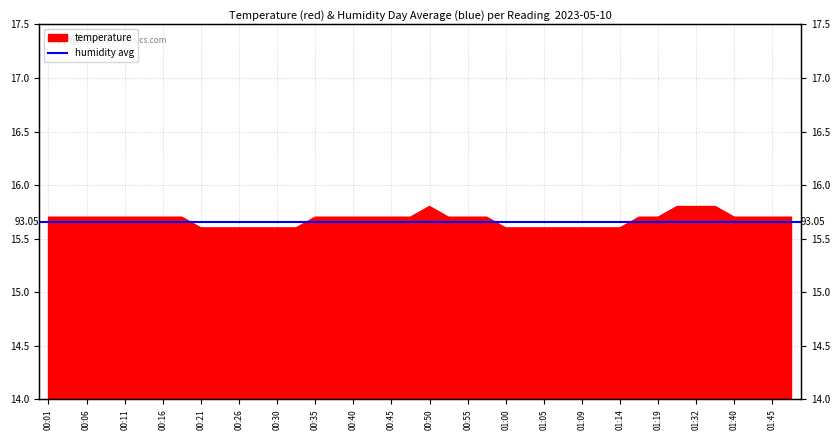

Between 00:55 and 01:09, which is larger?

00:55